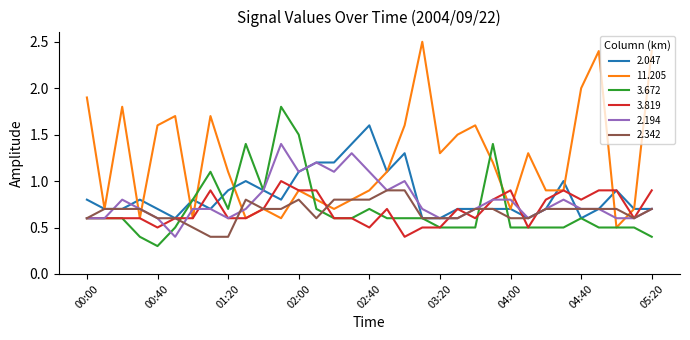

Which series has the largest total across all categories?

11.205